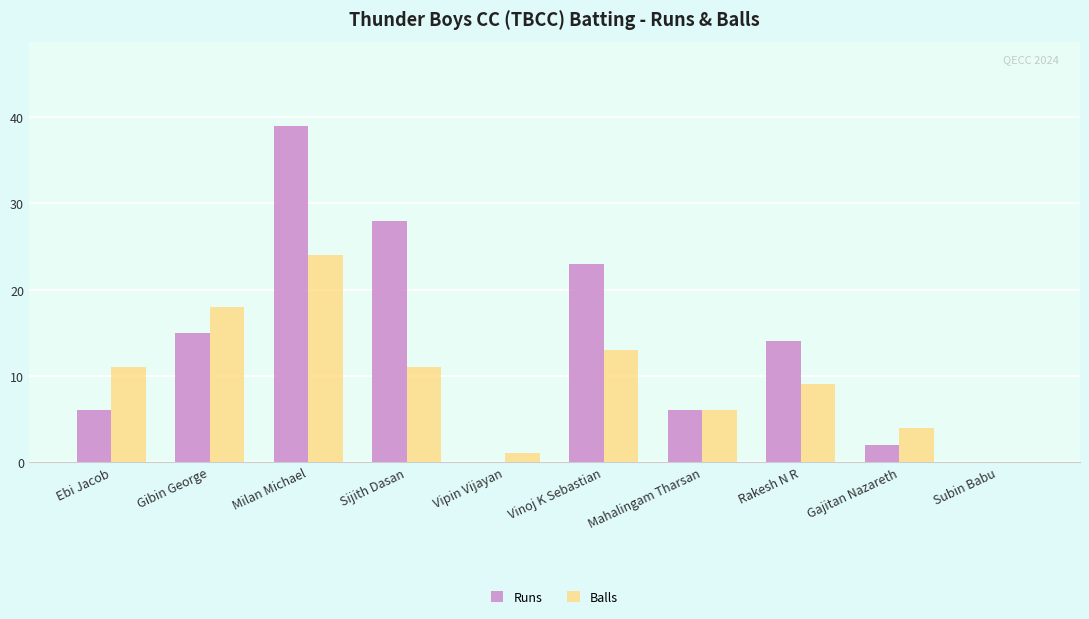

Which series changed the most between Rakesh N R and Subin Babu?

Runs